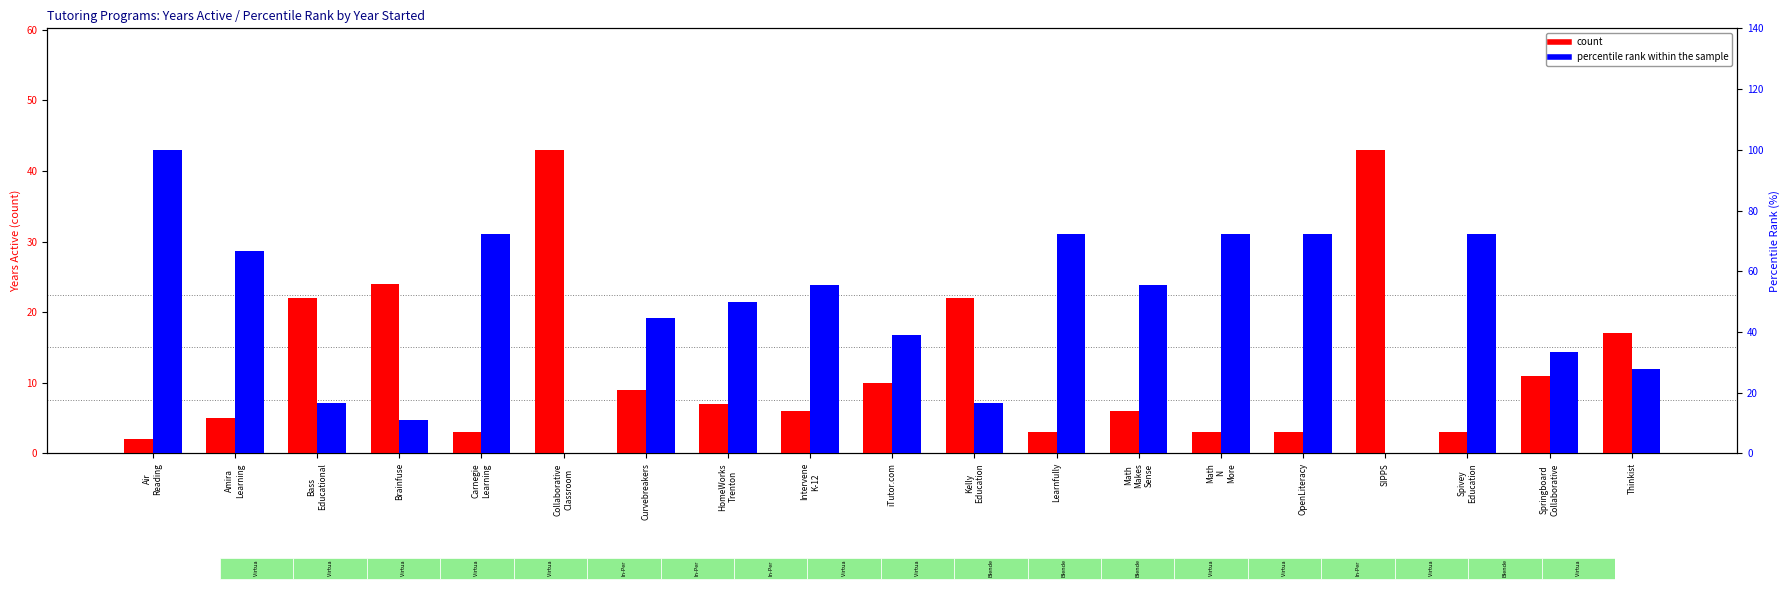

Between Math
Makes
Sense and Collaborative
Classroom, which is larger?

Collaborative
Classroom